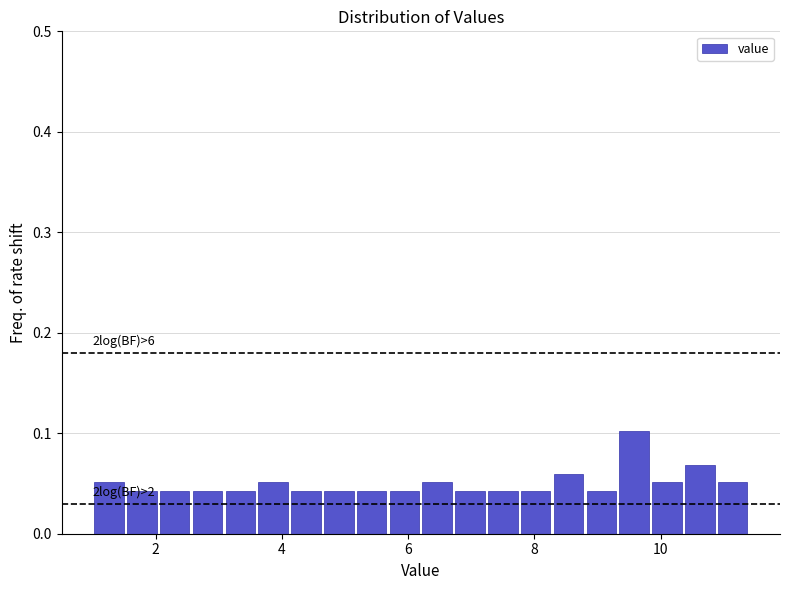

Read against the x-axis, roughly where is the centre of the tallest bar?

9.6